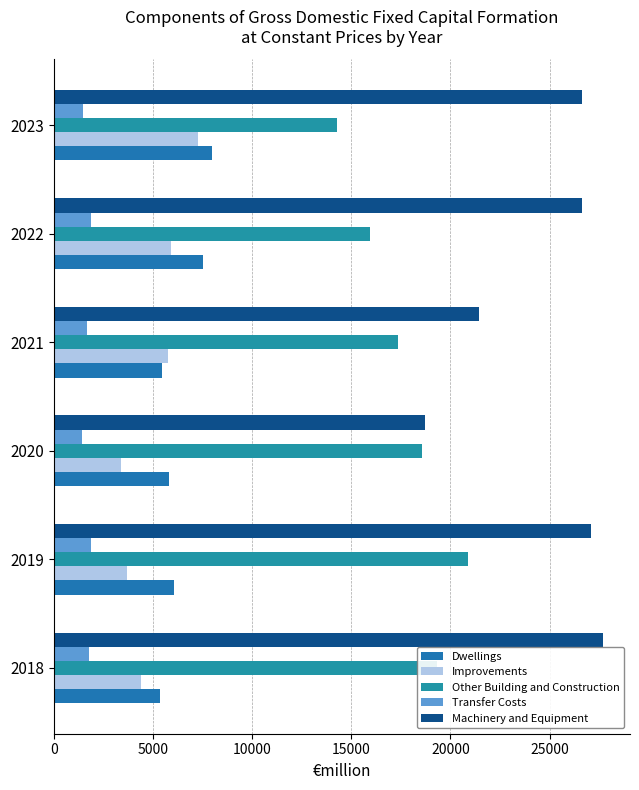

What are all the series names shown in the legend?

Dwellings, Improvements, Other Building and Construction, Transfer Costs, Machinery and Equipment